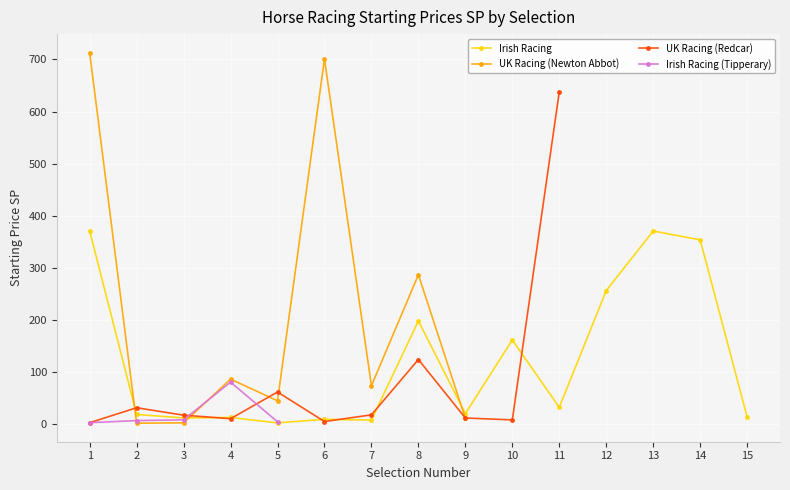

How many intersections are there between Irish Racing and UK Racing (Newton Abbot)?

3